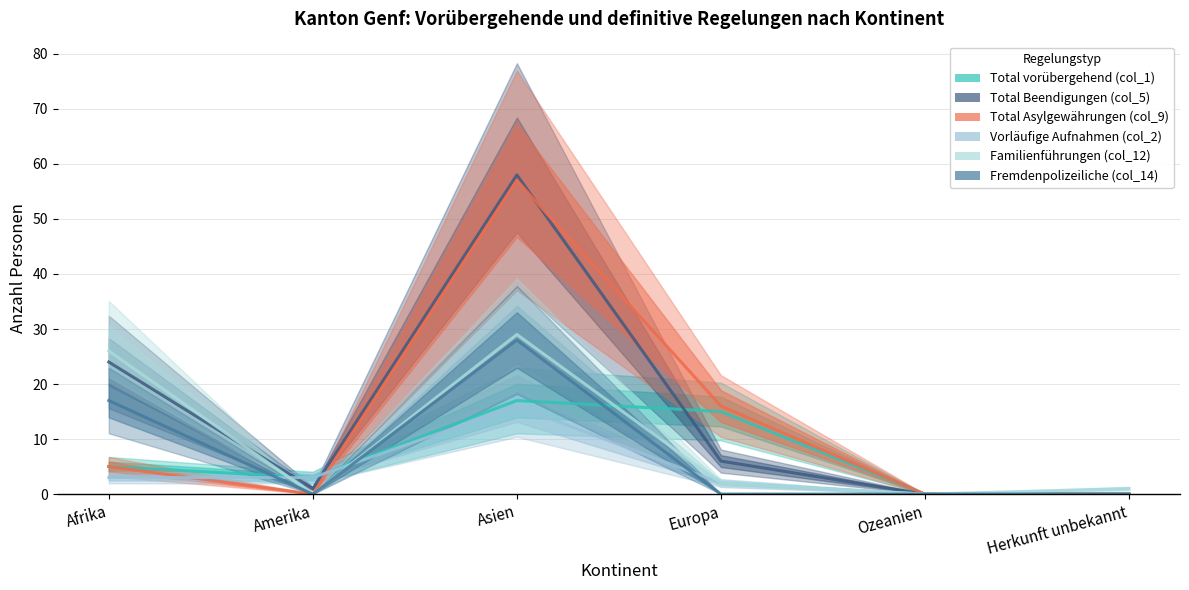

Where is the first local minimum for Total Asylgewährungen (col_9)?

Amerika